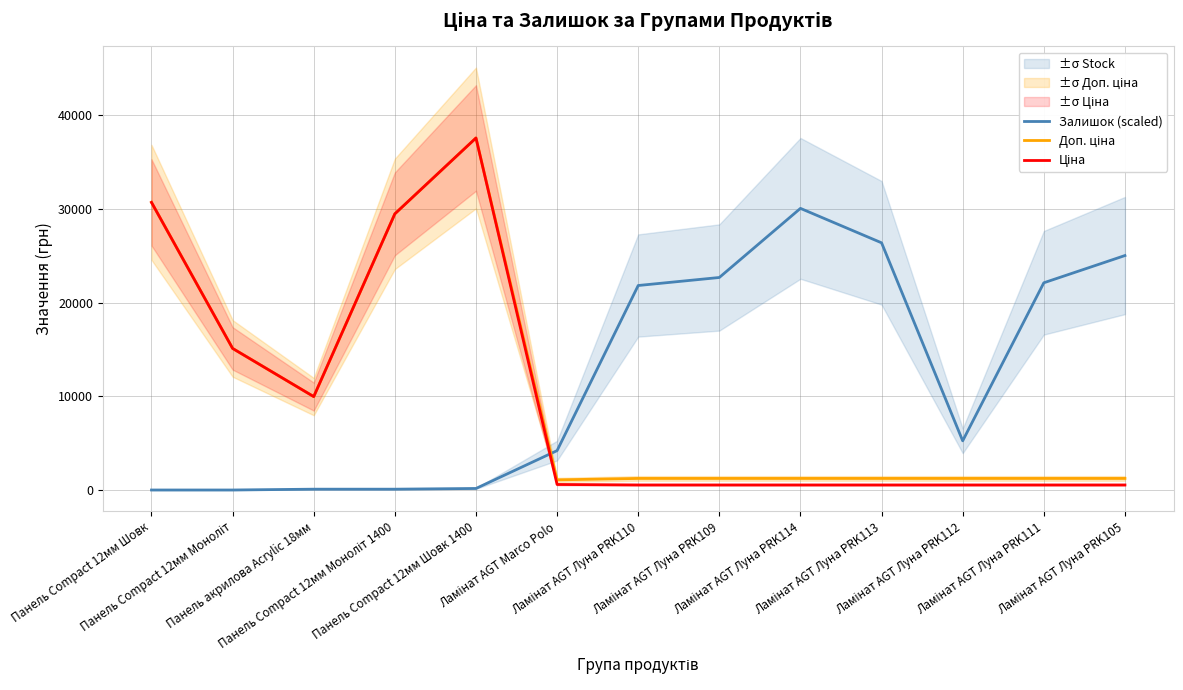

What are all the series names shown in the legend?

Залишок (scaled), Доп. ціна, Ціна